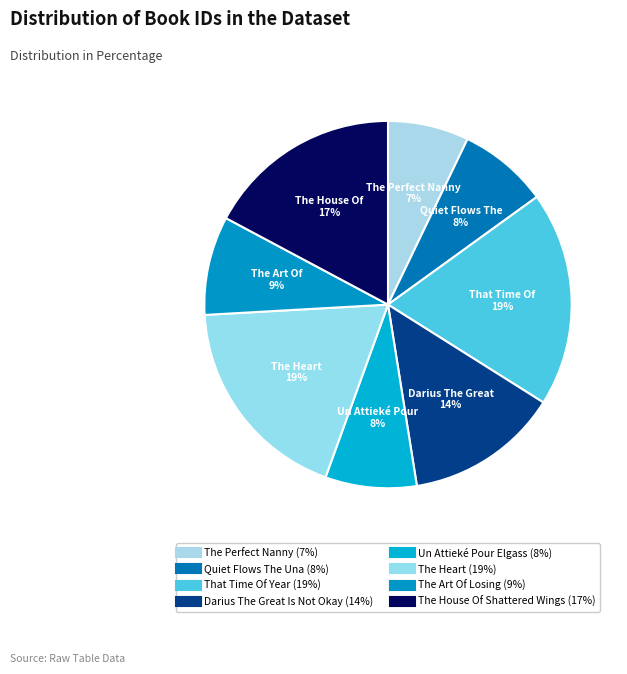

What percentage do That Time Of Year and The Perfect Nanny together represent?

26.0%